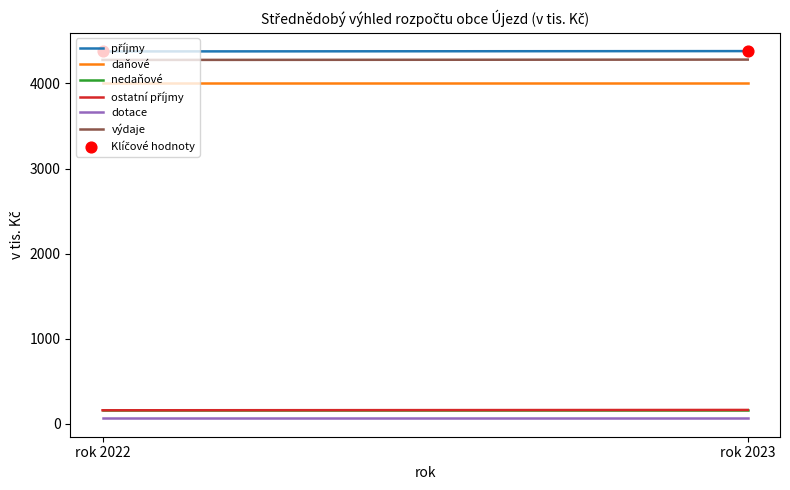

Is the value of nedaňové at rok 2023 greater than the value of ostatní příjmy at rok 2023?

No